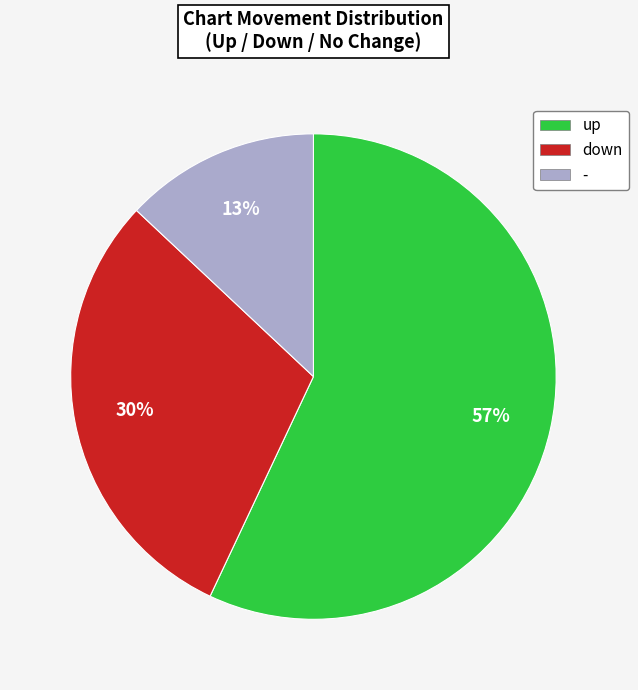

To the nearest percent, what is the combined percentage of - and up?

70%